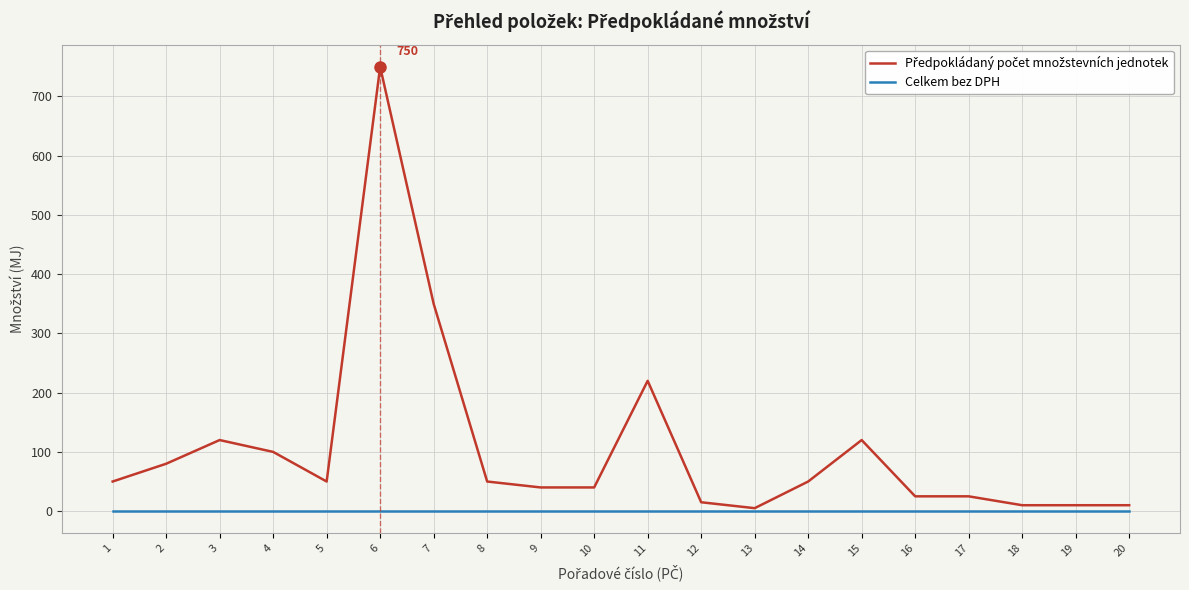

What is the greatest value displayed?

750